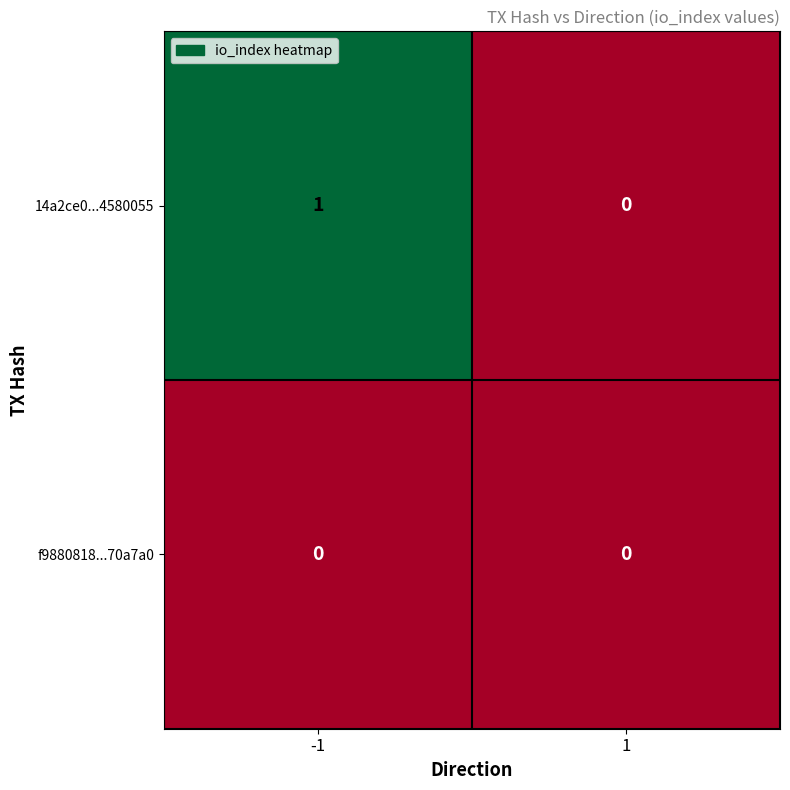

Reading left to right, list all the values displayed in this chart.

14a2ce0...4580055: -1=1	1=0
f9880818...70a7a0: -1=0	1=0